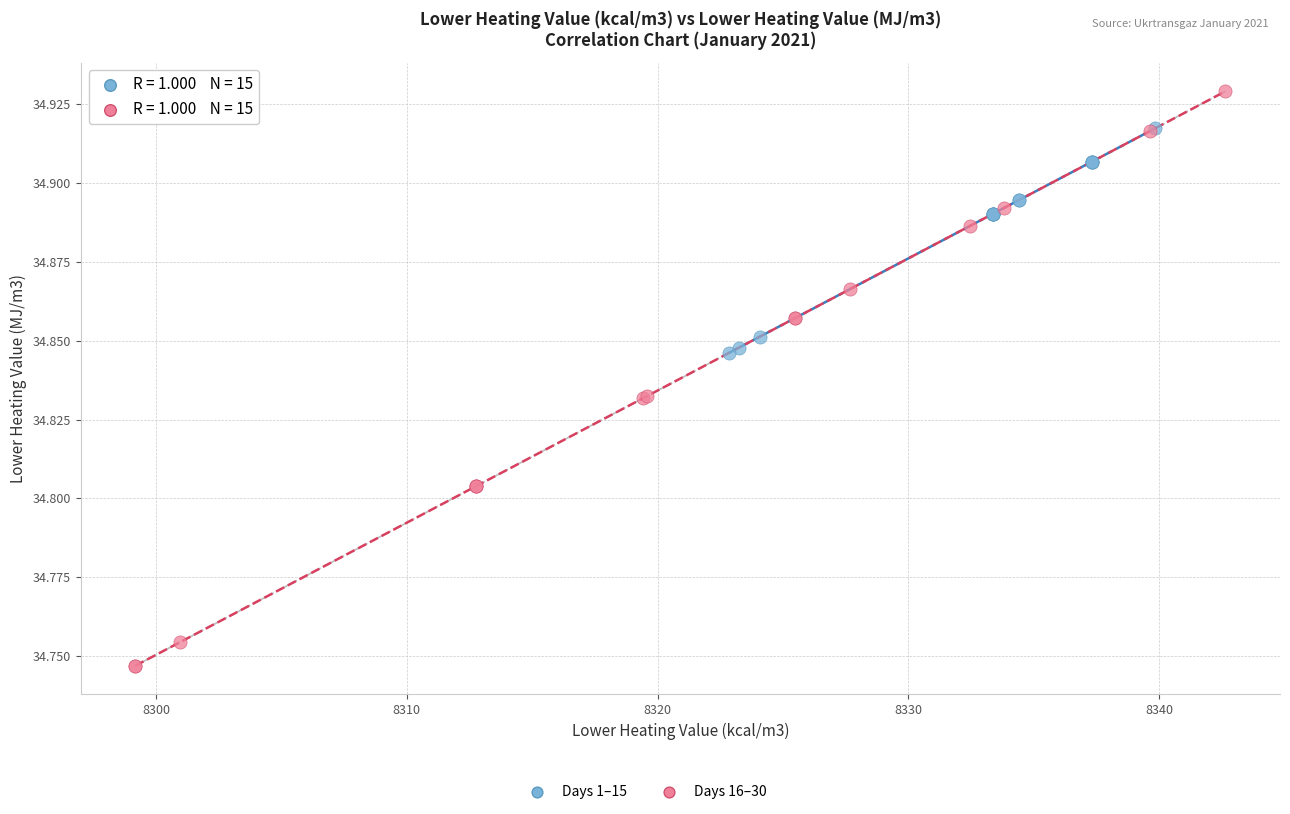

Which series has the largest Y range (max minus min)?

Days 16–30